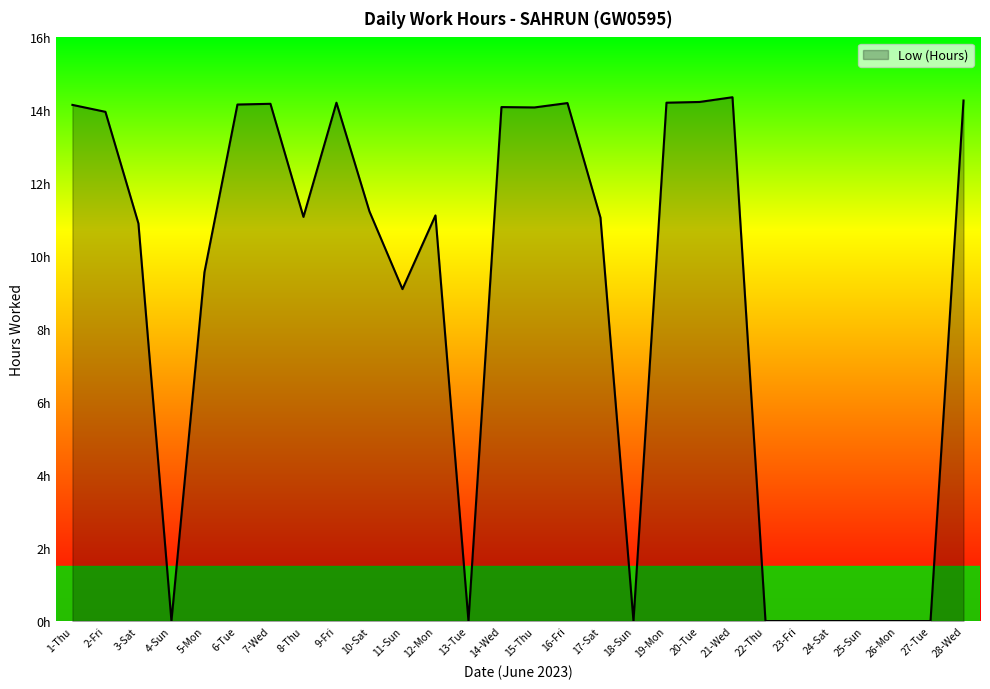

At which category does the data reach its first local valley?

4-Sun